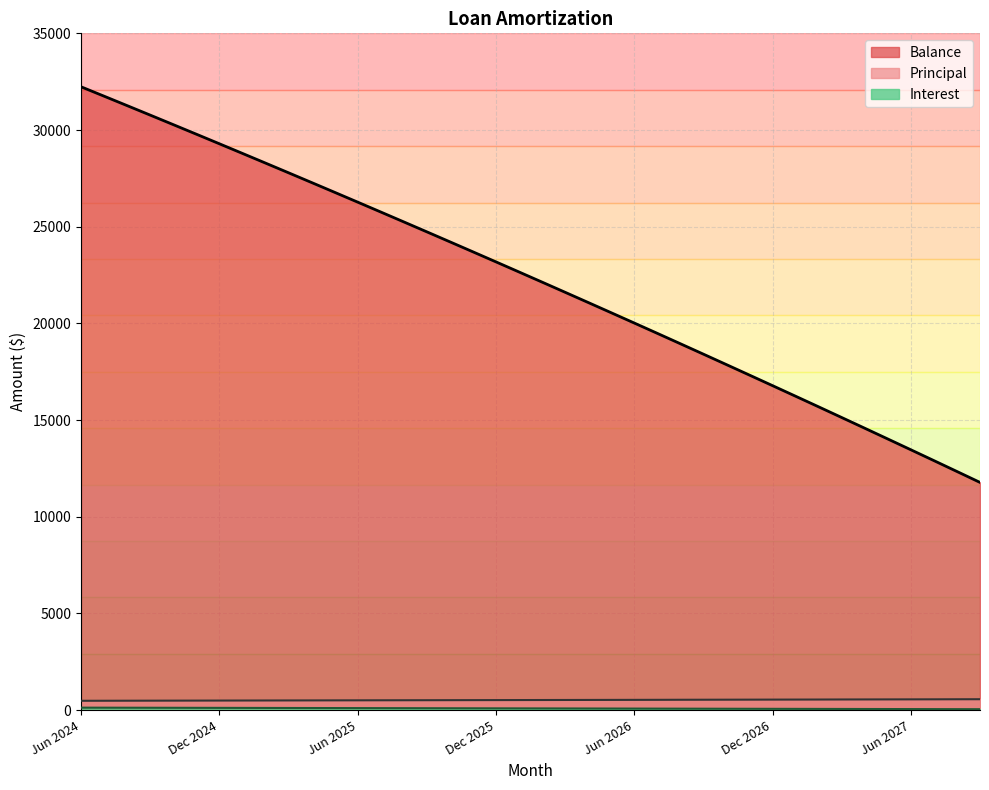

True or false: Balance and Principal intersect in this chart.

False